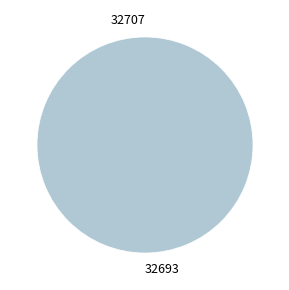

How many slices are in this pie chart?

2